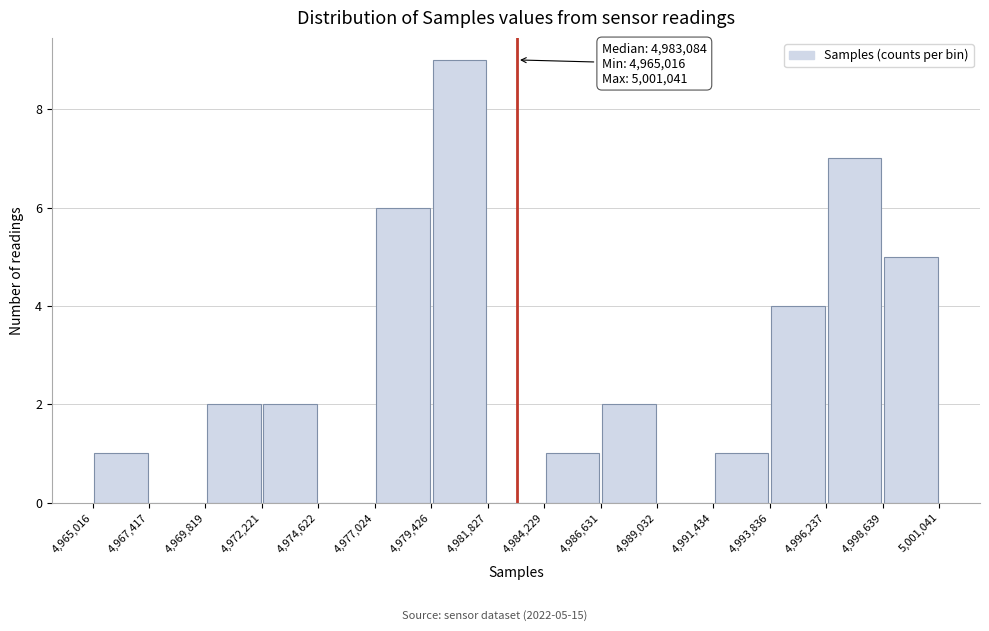

Over which range of the x-axis is the bar tallest?

4,979,426 to 4,981,827